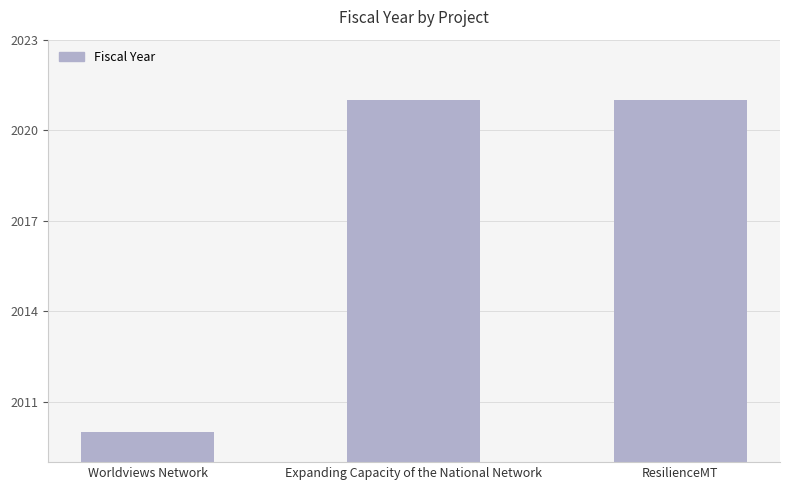

Where is the data nearest to the value 2015?

Worldviews Network